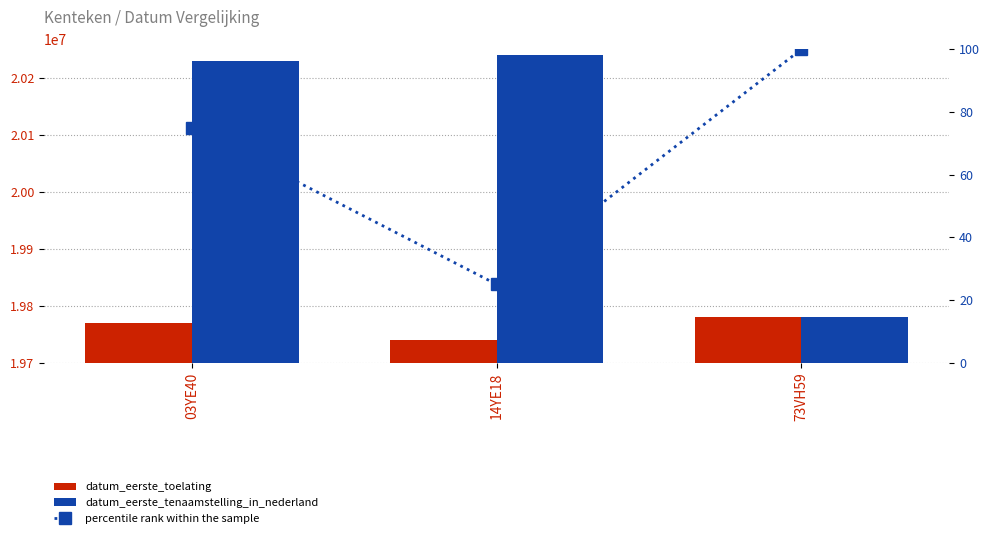

At 73VH59, list the series in order from smallest to largest.

percentile rank within the sample, datum_eerste_toelating, datum_eerste_tenaamstelling_in_nederland